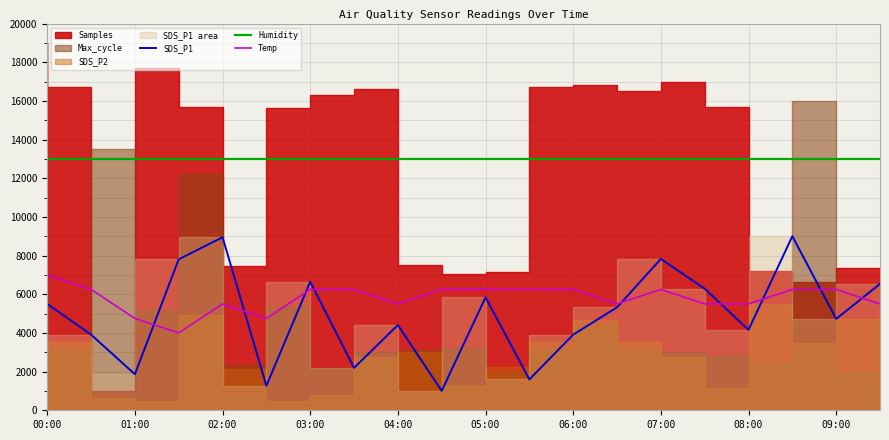

True or false: Temp and Humidity cross at least once.

False